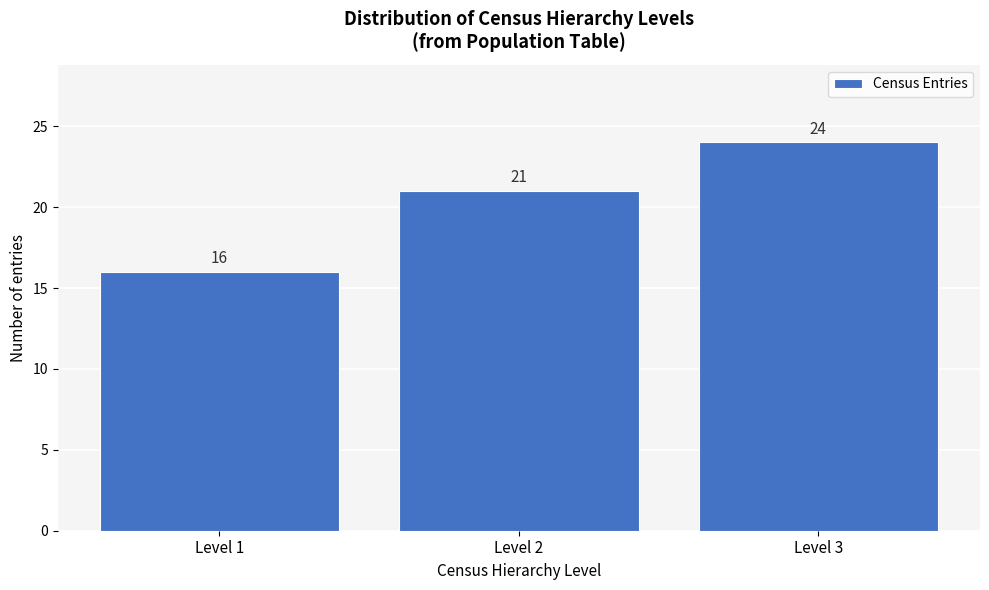

Reading left to right, list every bar in this chart as the range it spans on the x-axis followed by its height.

0.5 to 1.5: 16
1.5 to 2.5: 21
2.5 to 3.5: 24